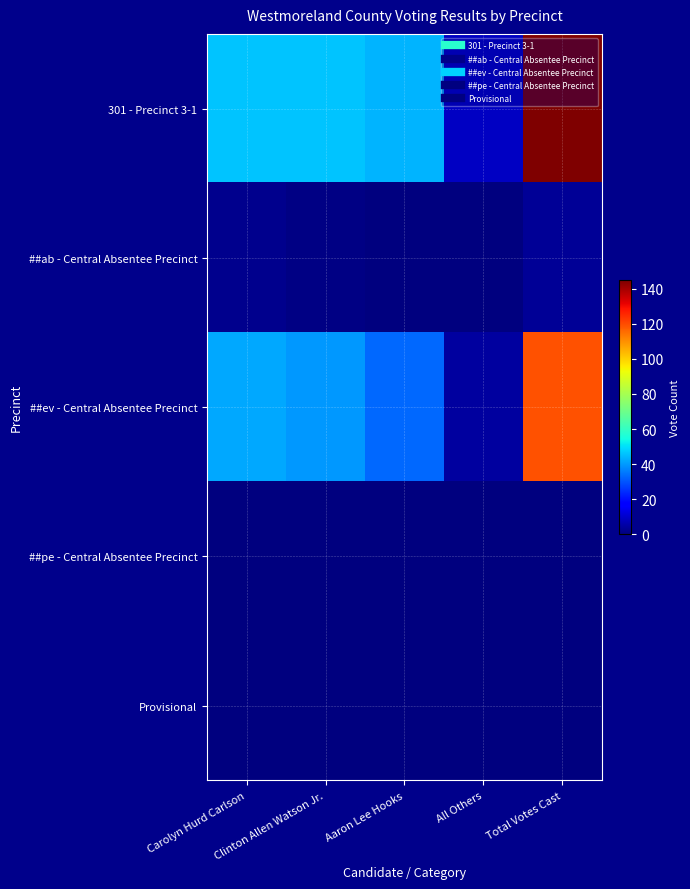

What is the difference between the highest and lowest values at Carolyn Hurd Carlson?

46